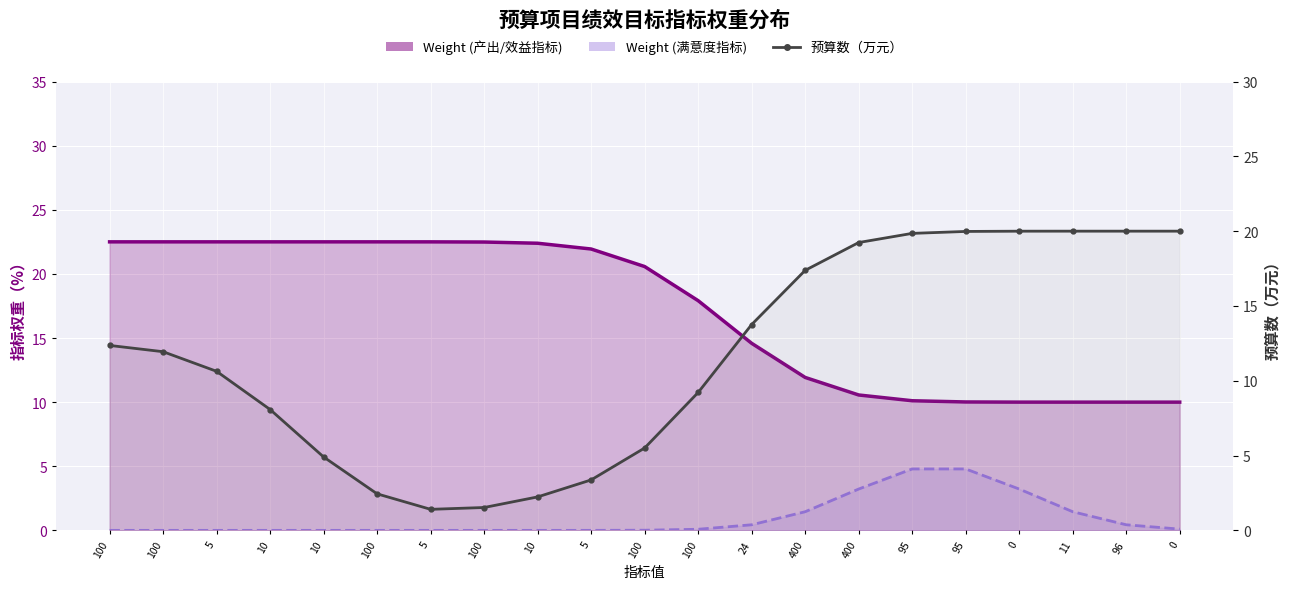

List the series in order of their peak value, lowest first.

Weight (满意度指标), 预算数（万元）, Weight (产出/效益指标)